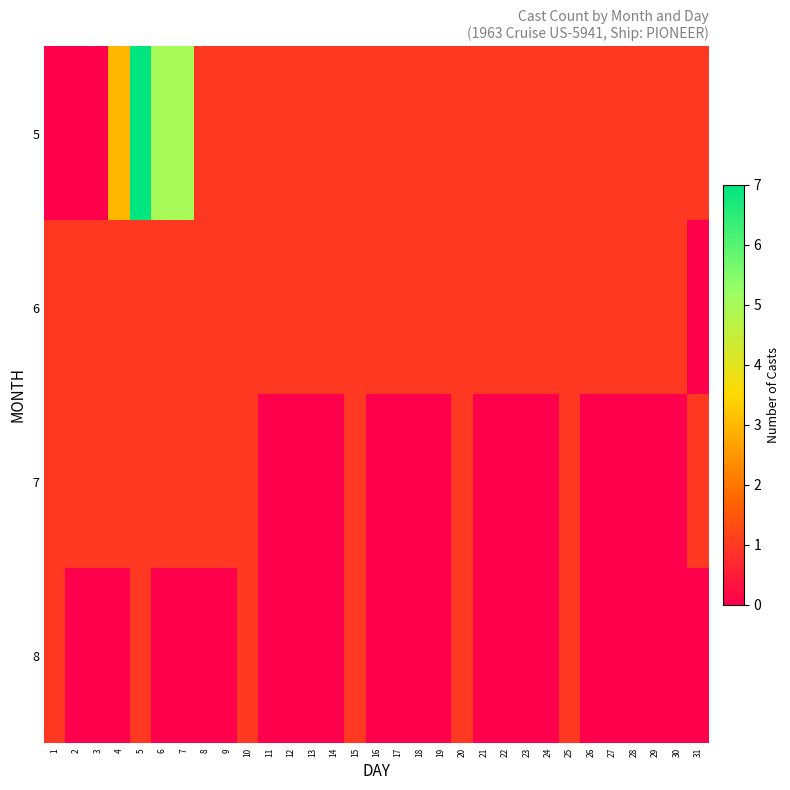

Which series has the widest spread of values?

5